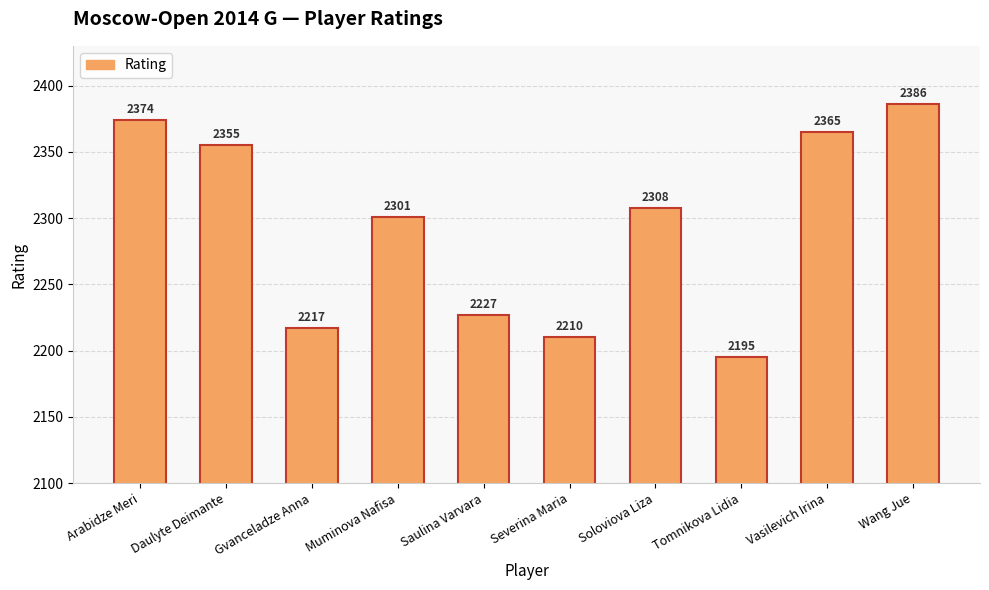

What is the label of the 1st bar from the right?

Wang Jue